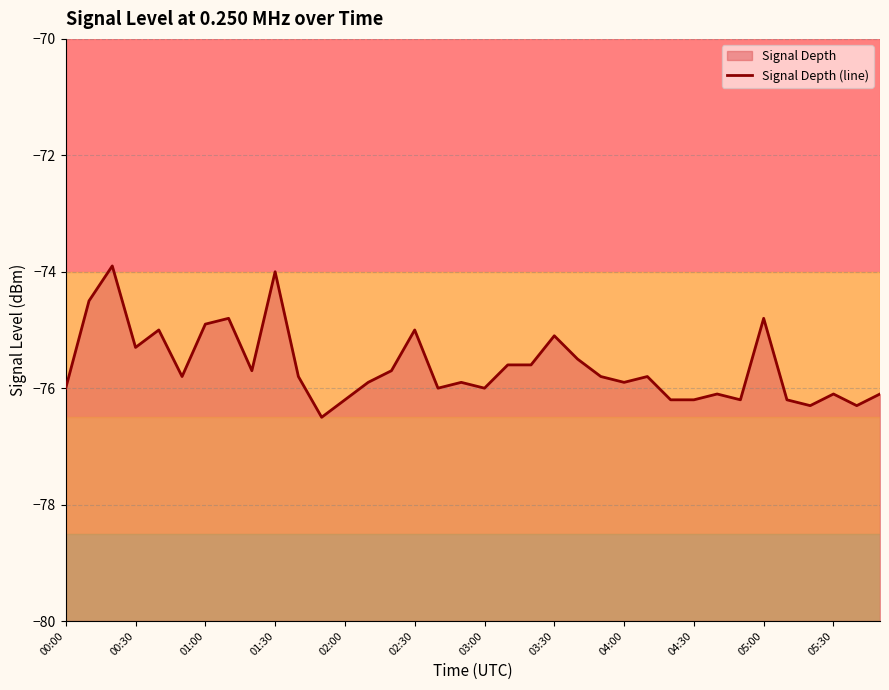

The value at 31 is -119.3. True or false?

False